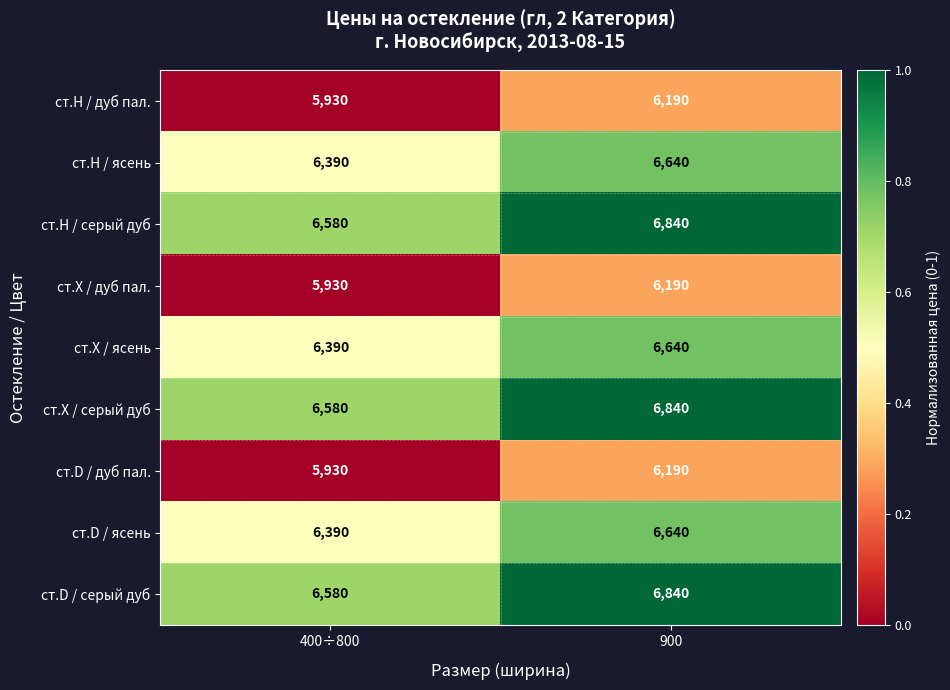

Is it true that ст.D / дуб пал. equals 9952 at 400÷800?

False